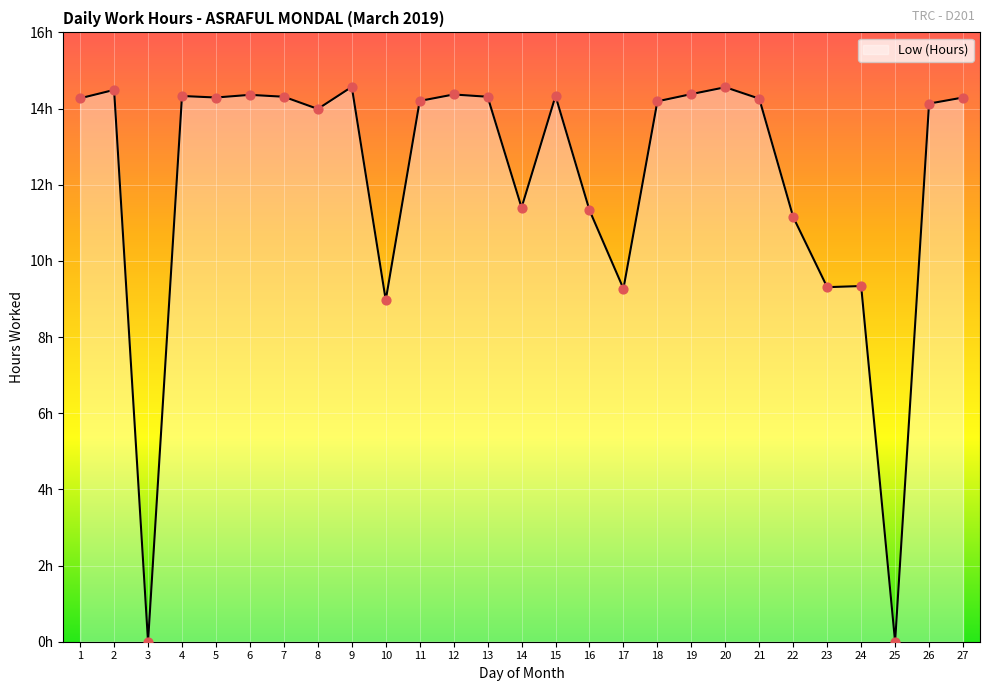

Approximately how many times larger is the value at 2 compared to 4?

1.0